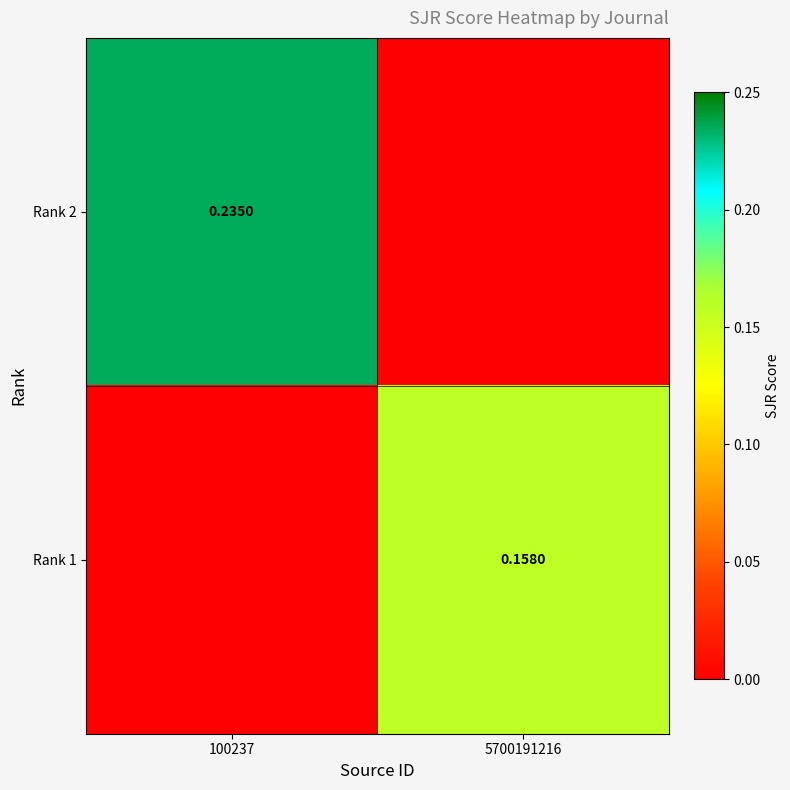

What is the spread (max minus min) of values at 100237?

0.2